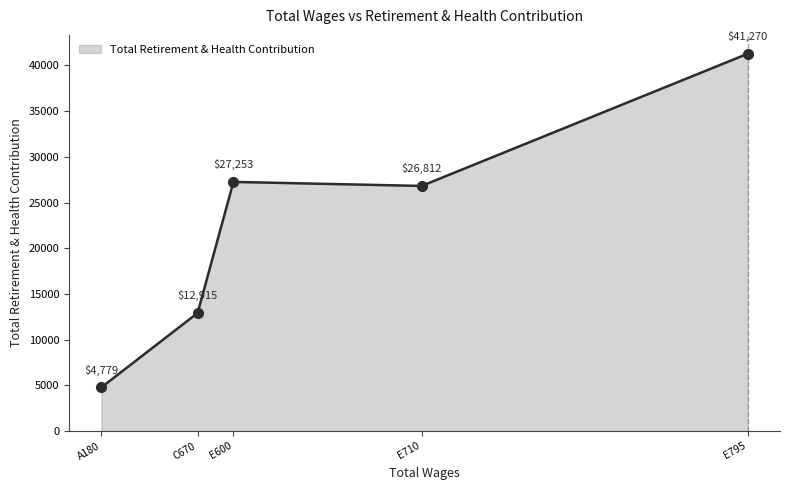

What is the greatest value displayed?

41270.0